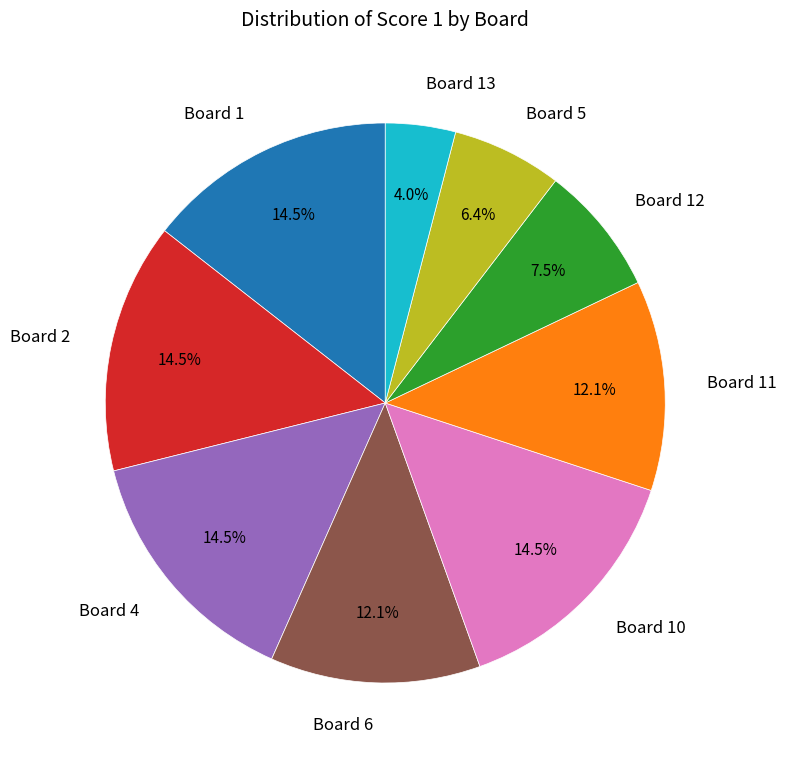

Is there a majority slice in this chart?

No